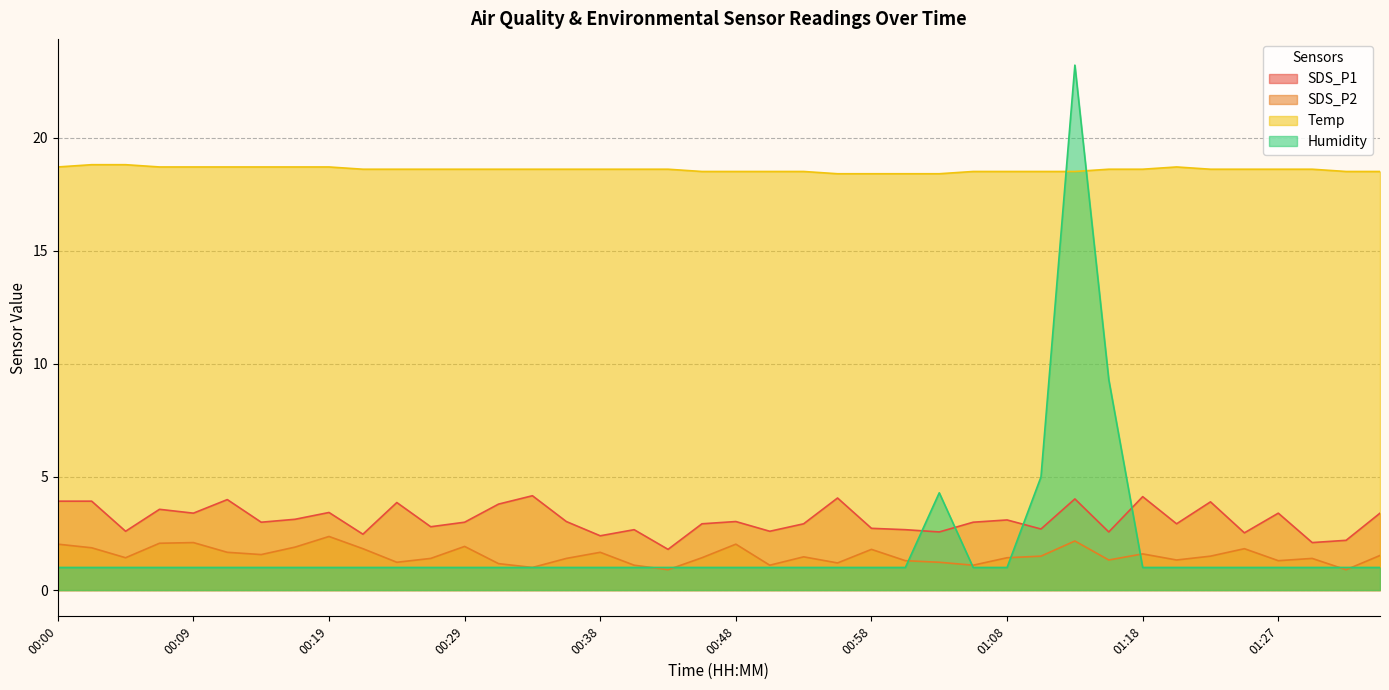

Is it true that SDS_P1 equals 5.9 at 01:22?

False